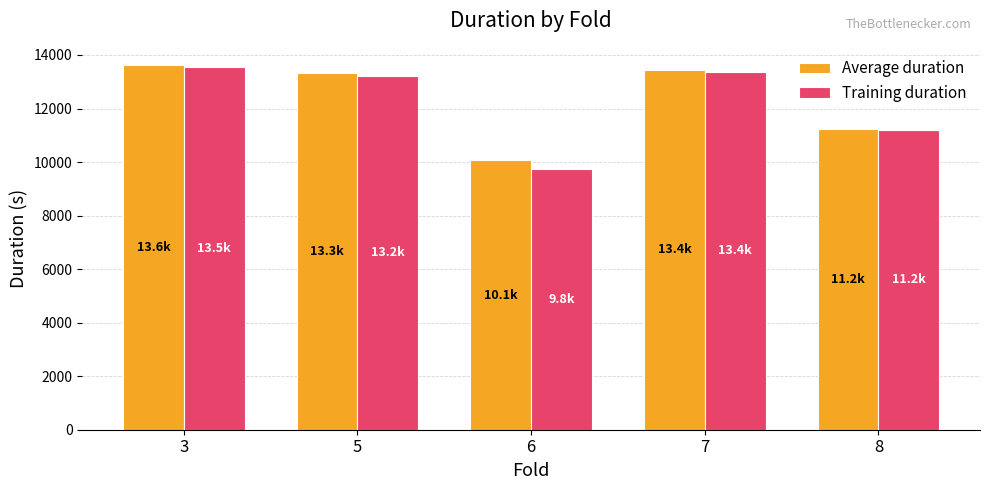

How many bars are there in each group?

2